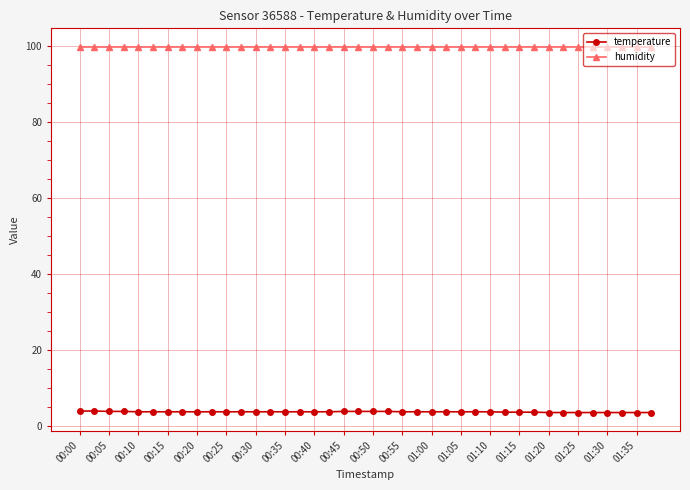

List the series in order of their peak value, lowest first.

temperature, humidity